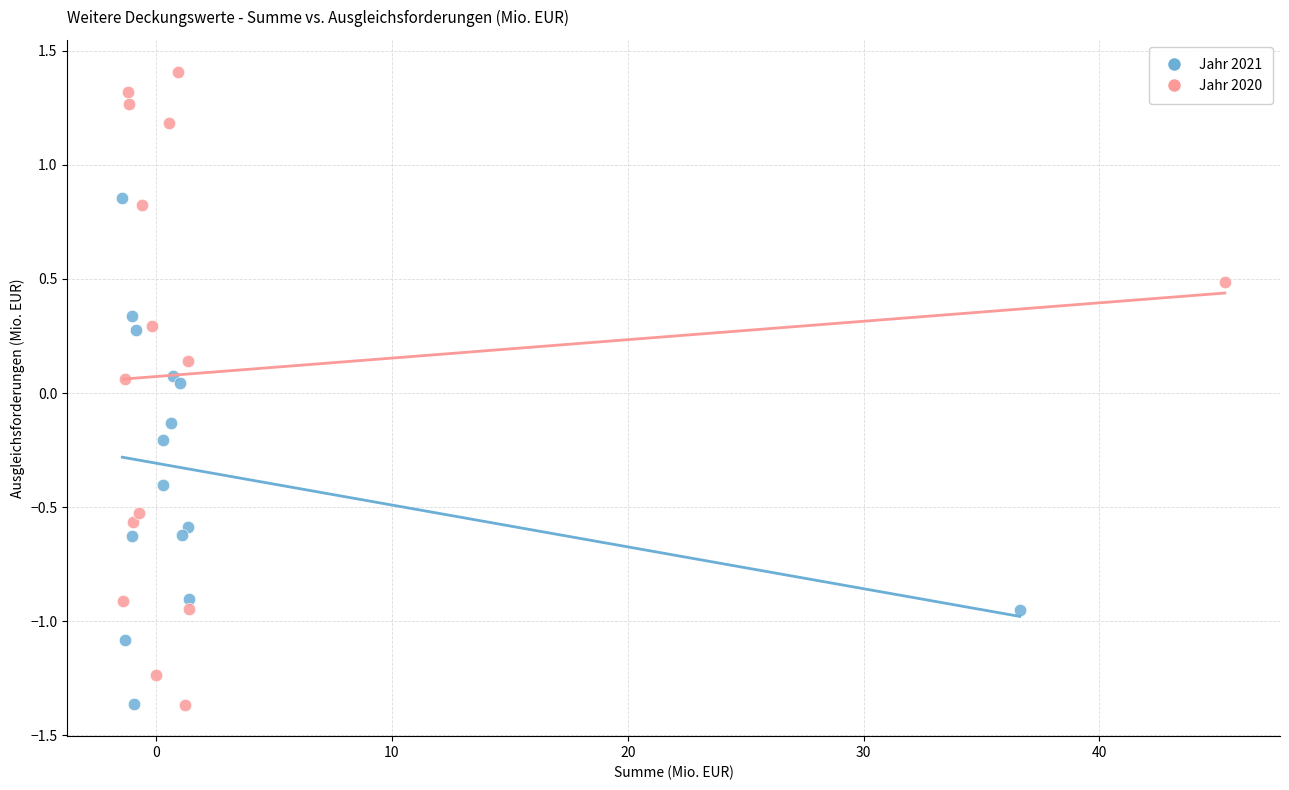

Which series contains the highest Y value?

Jahr 2020